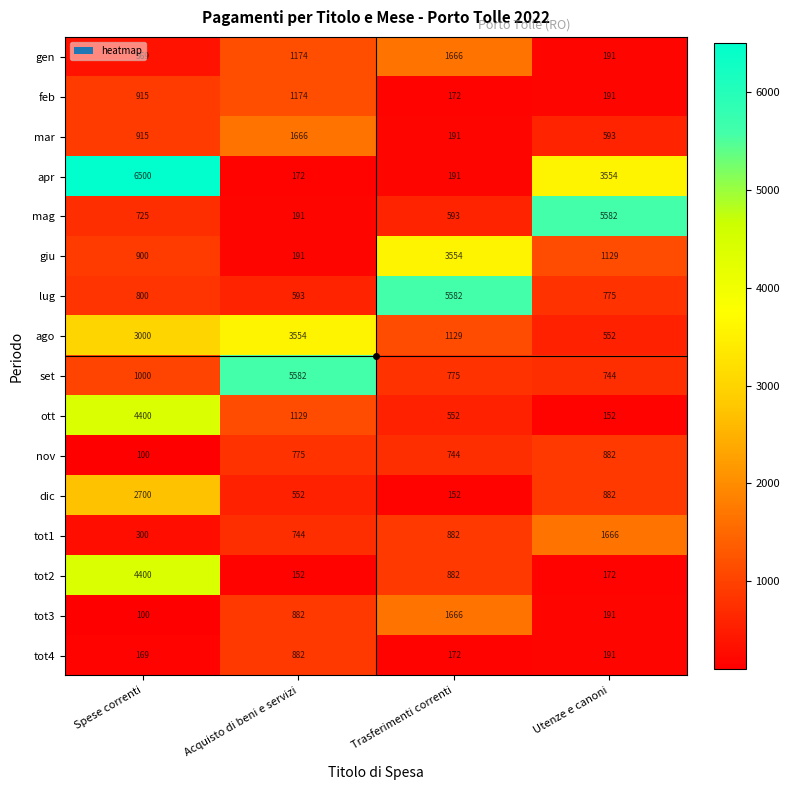

What is the lowest value of the nov series?

100